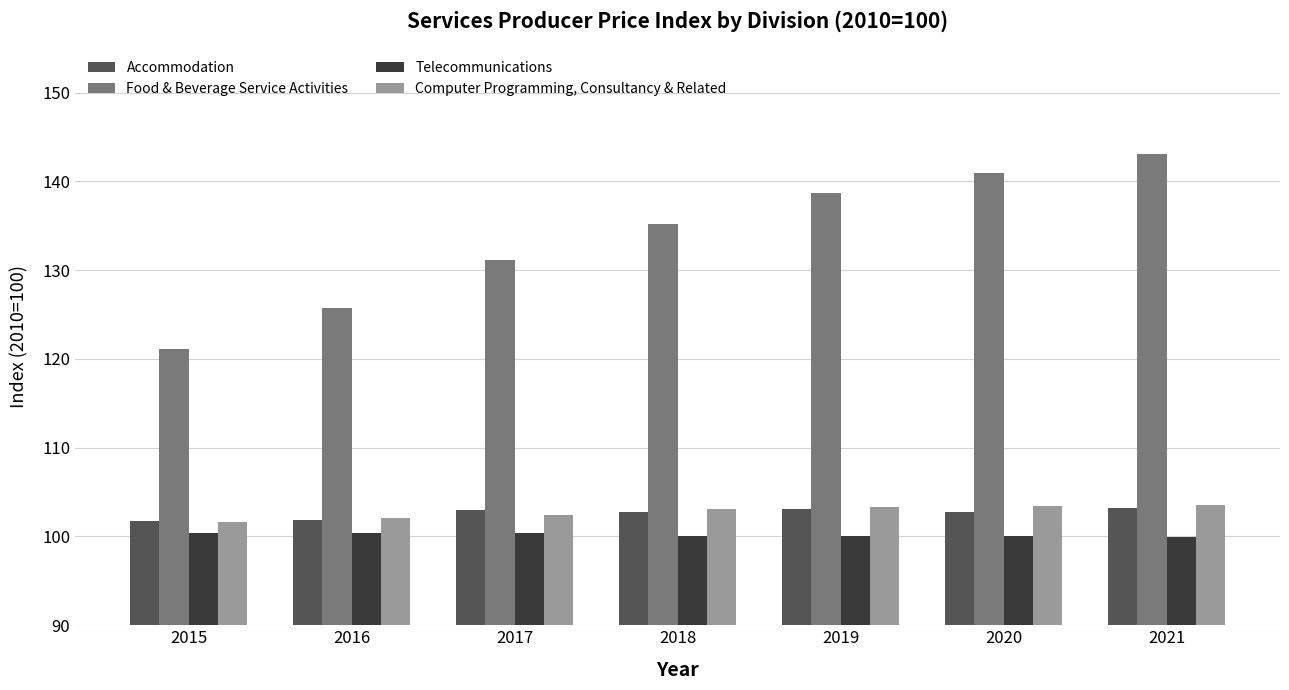

Where is Food & Beverage Service Activities nearest to the value 132?

2017